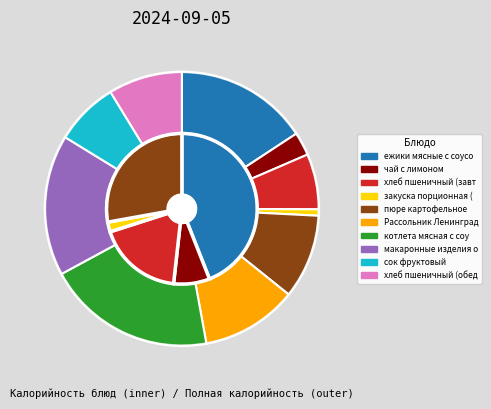

How much of the chart is everything except макаронные изделия отварные?

83.3%